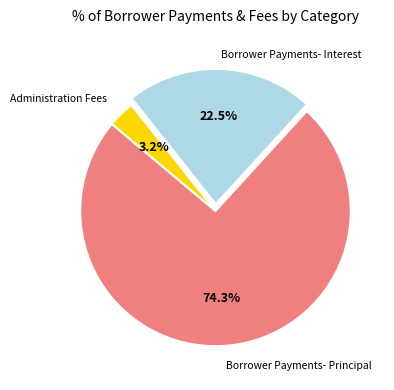

Is there any slice that represents more than half of the pie?

Yes